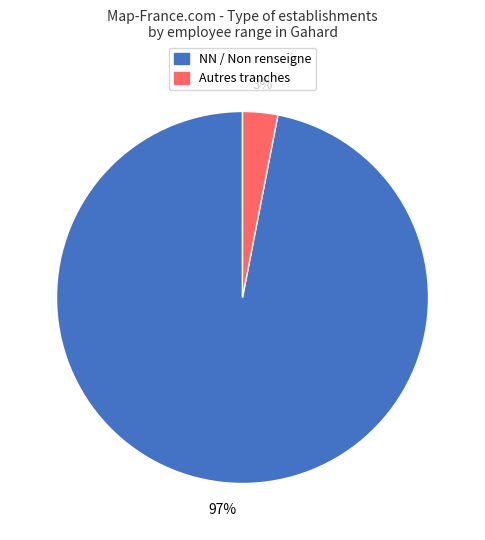

Does any single category account for the majority?

Yes